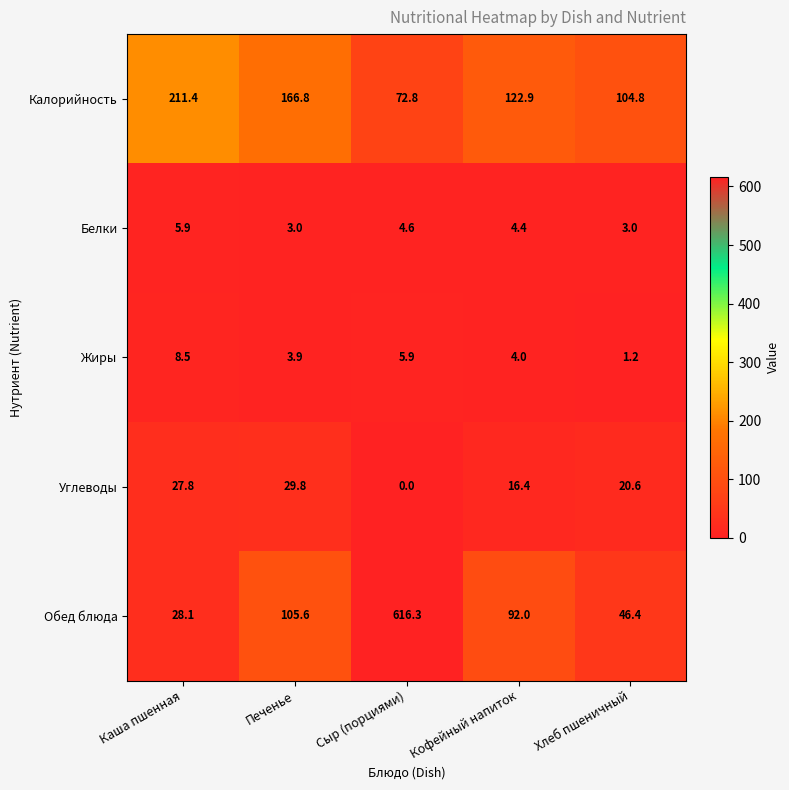

Reading left to right, what are all the values shown in this chart?

Калорийность: 211.4	166.8	72.8	122.9	104.8
Белки: 5.9	3.0	4.6	4.4	3.0
Жиры: 8.5	3.9	5.9	4.0	1.2
Углеводы: 27.8	29.8	0.0	16.4	20.6
Обед блюда: 28.1	105.6	616.3	92.0	46.4